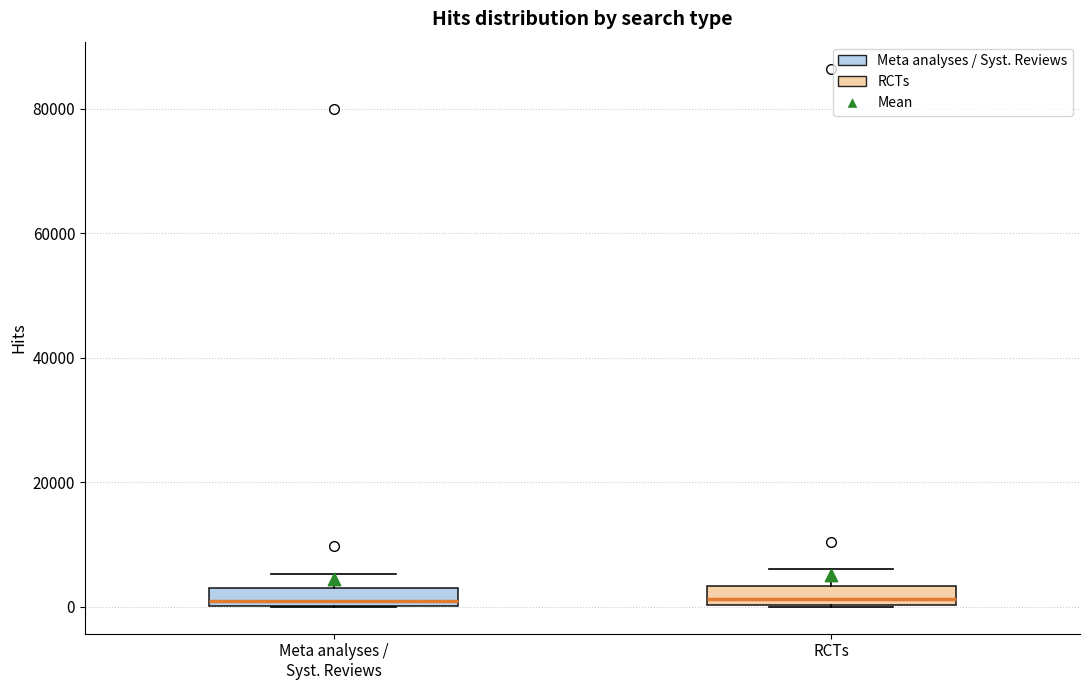

Where is the lower edge of the box for Meta analyses / Syst. Reviews on the y-axis? The values are not printed on the chart, so give them approximately, as read against the axis.

0